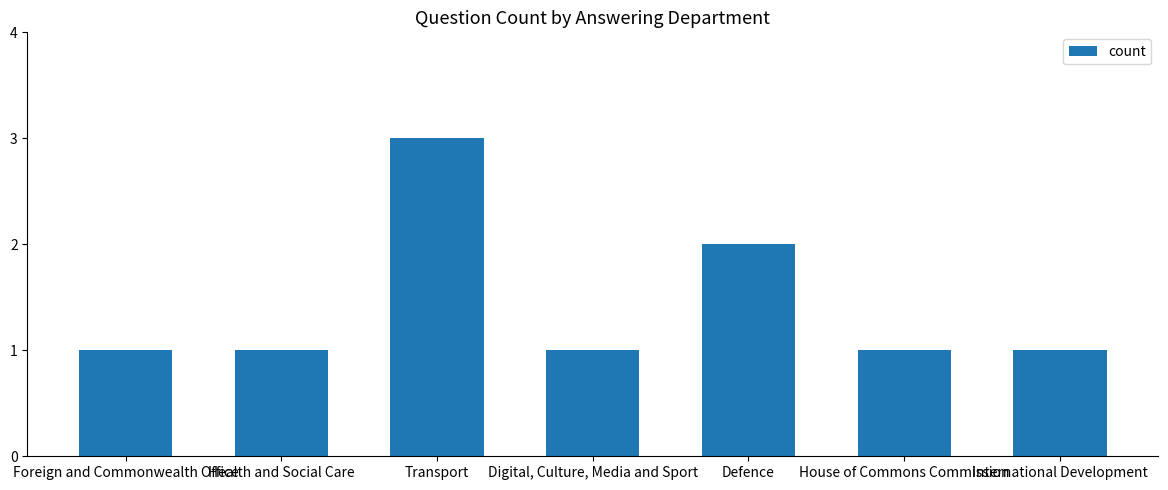

What is the sum of all values?

10